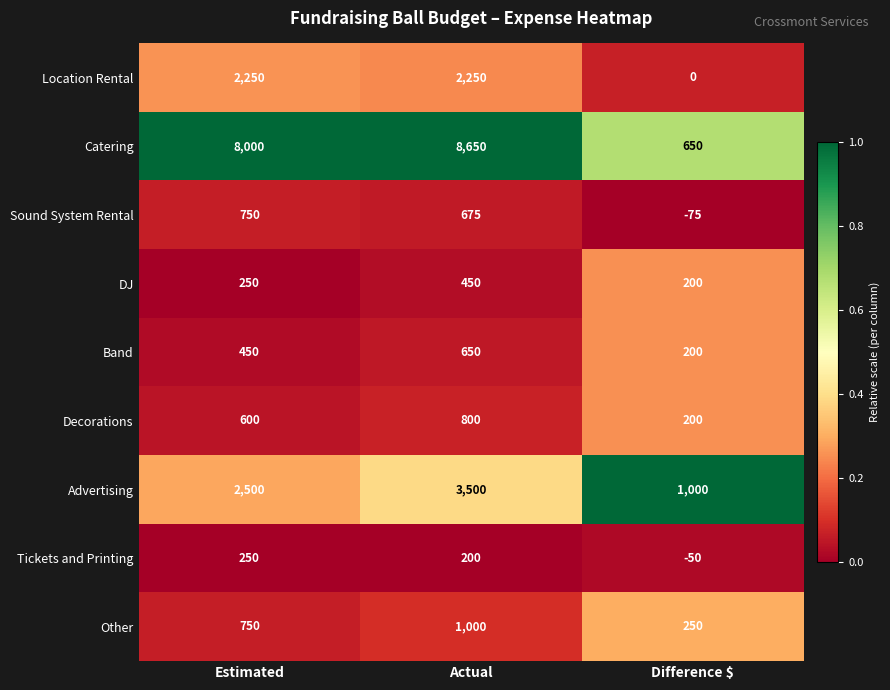

What is the total value across all series at Estimated?

15800